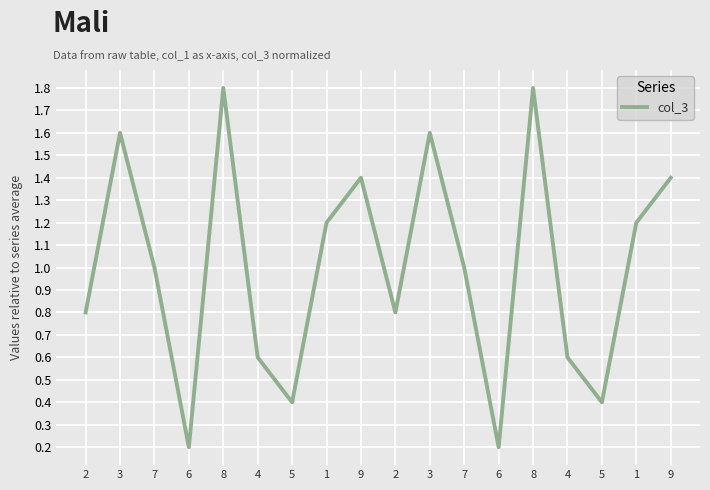

Does the chart display data point markers on the line(s)?

No